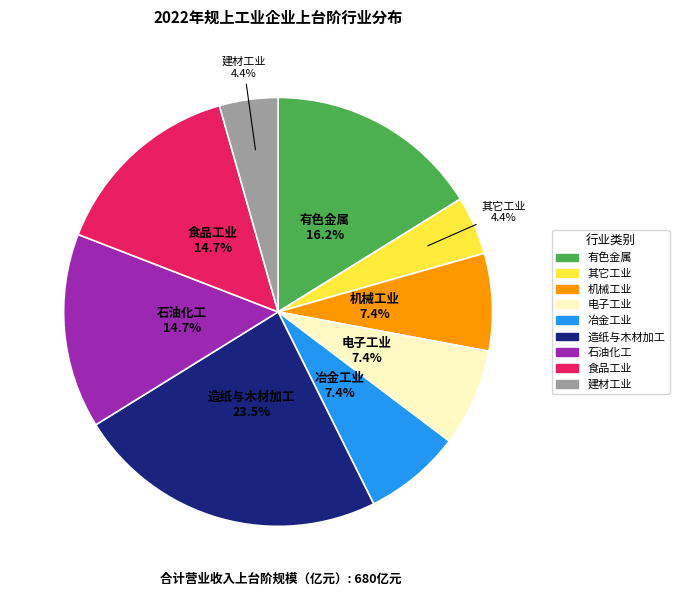

How many slices are in this pie chart?

9